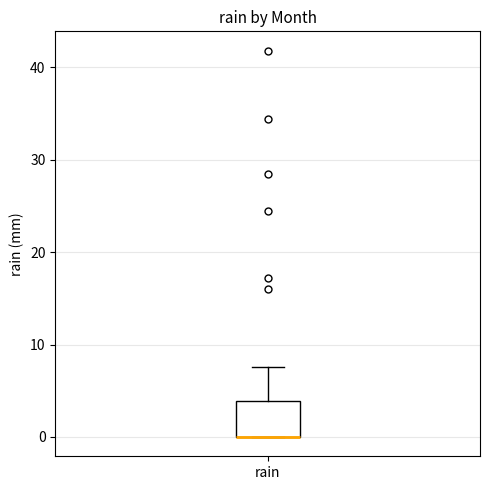

Transcribe this box plot: give where the median line is, the range the box spans, and where the two whiskers end, as read against the y-axis. The values are not printed on the chart, so give them approximately, as read against the axis.

median 0 (drawn on the box's lower edge), box 0 to 4, whiskers 0 to 8